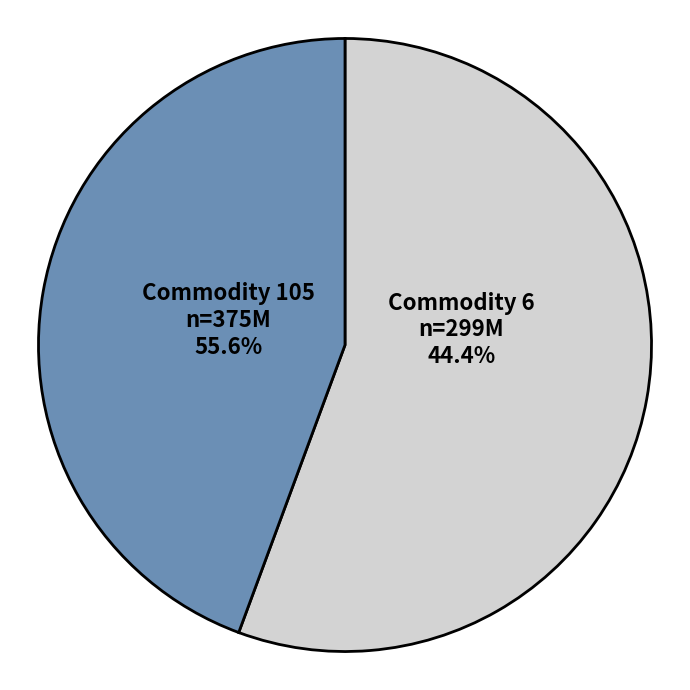

What is the largest slice in the pie chart?

Commodity 105